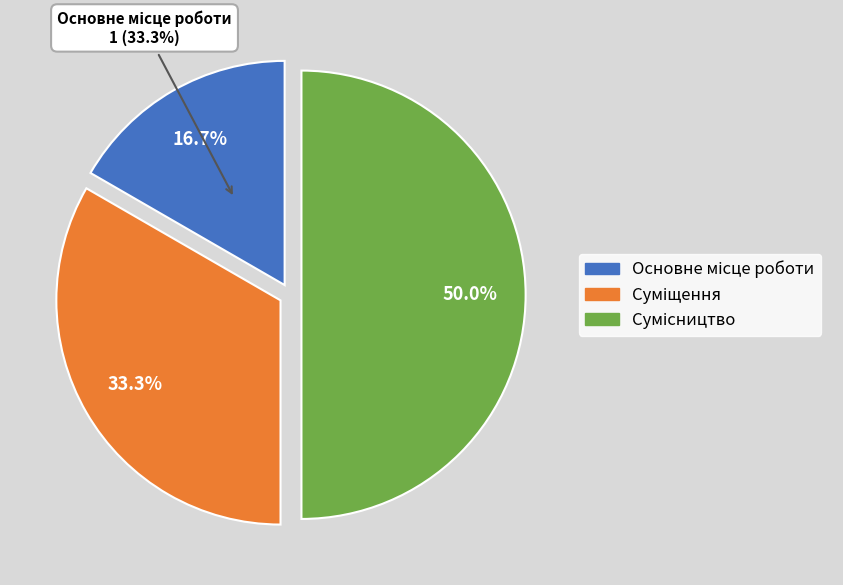

To the nearest percent, what is the combined percentage of Суміщення and Основне місце роботи?

50%